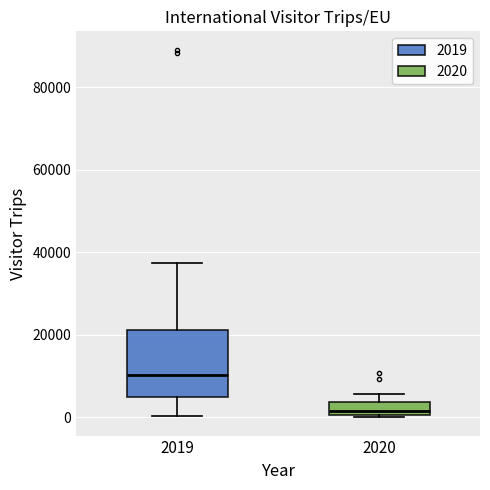

Reading left to right, transcribe this box plot: for each box, give where its median line is, the range the box spans, and where its two whiskers end, as read against the y-axis. The values are not printed on the chart, so give them approximately, as read against the axis.

2019: median 10000, box 6000 to 22000, whiskers 0 to 38000
2020: median 2000, box 0 to 4000, whiskers 0 (just below the box's lower edge) to 6000